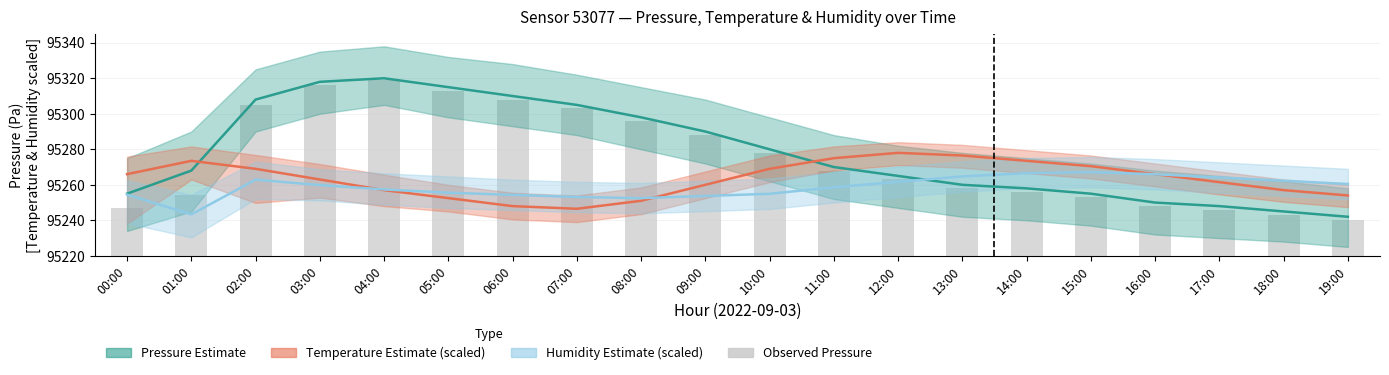

True or false: Pressure Estimate (Pa) has a value of 32339.3 at 16:00.

False